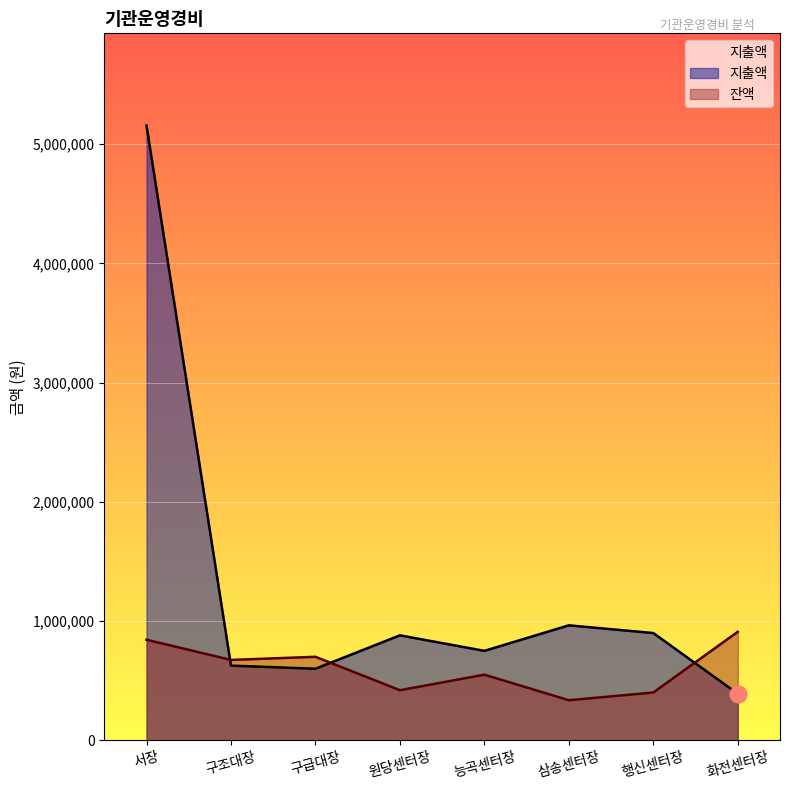

Which label corresponds to the smallest value in the chart?

삼송센터장